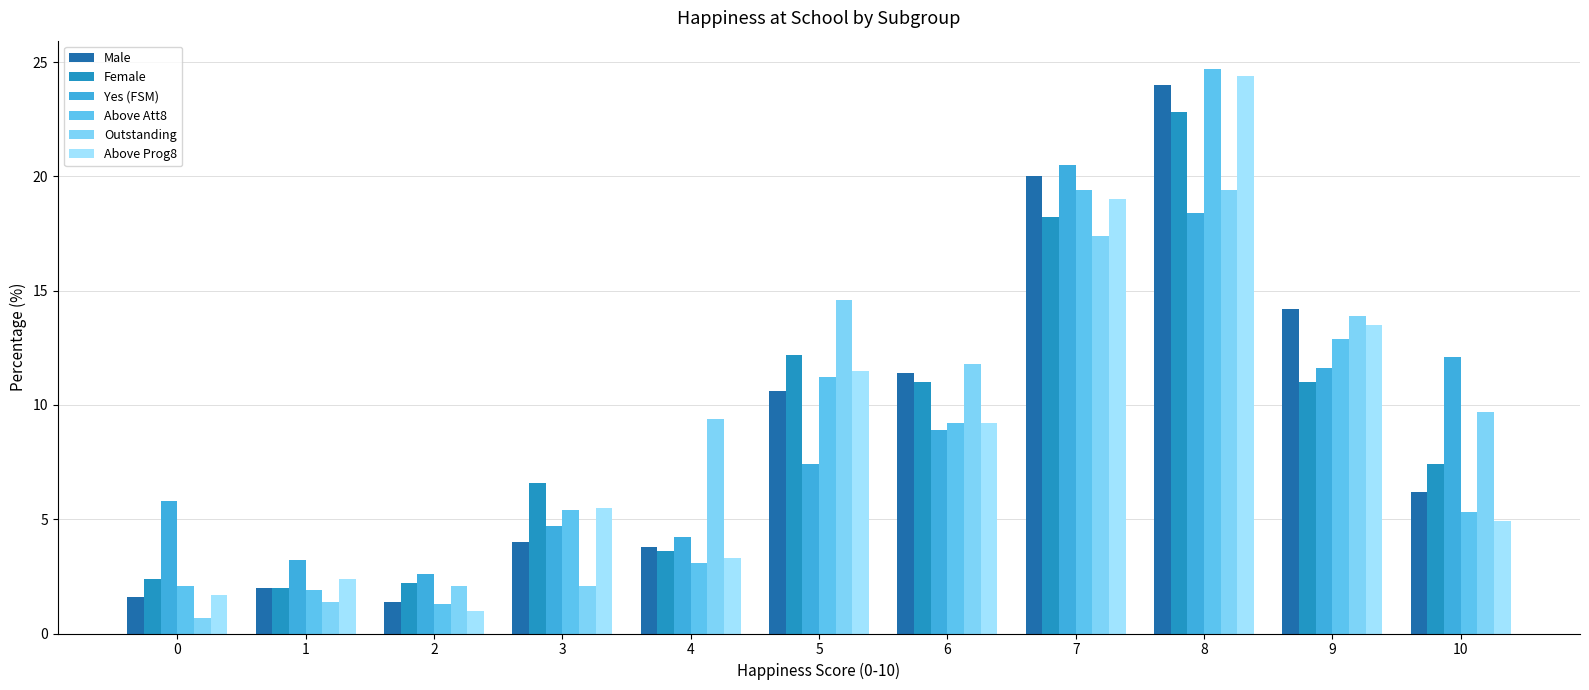

Between 3 and 7, which is larger?

7